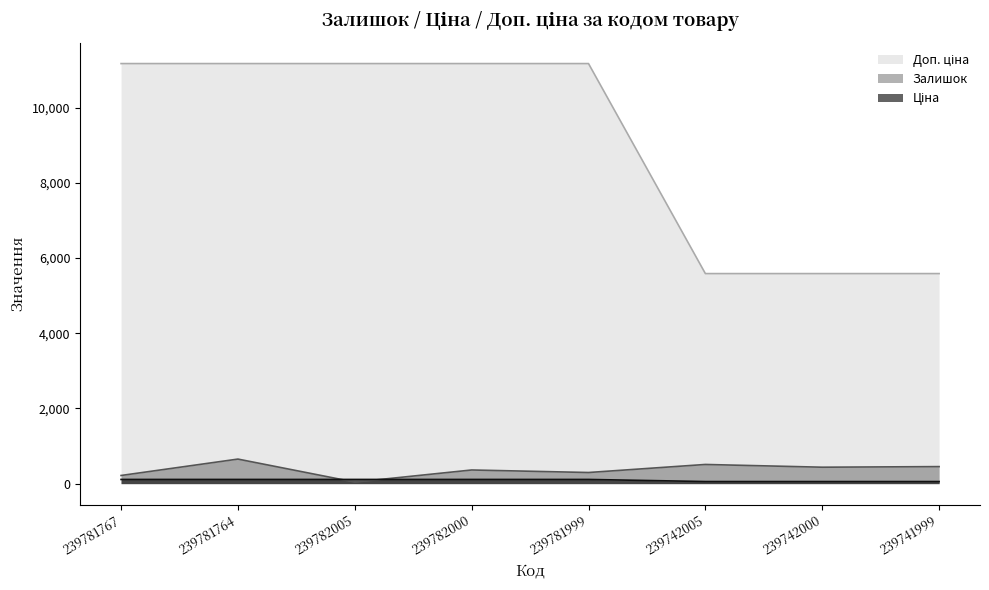

Is it true that Залишок equals 453.0 at 239741999?

True